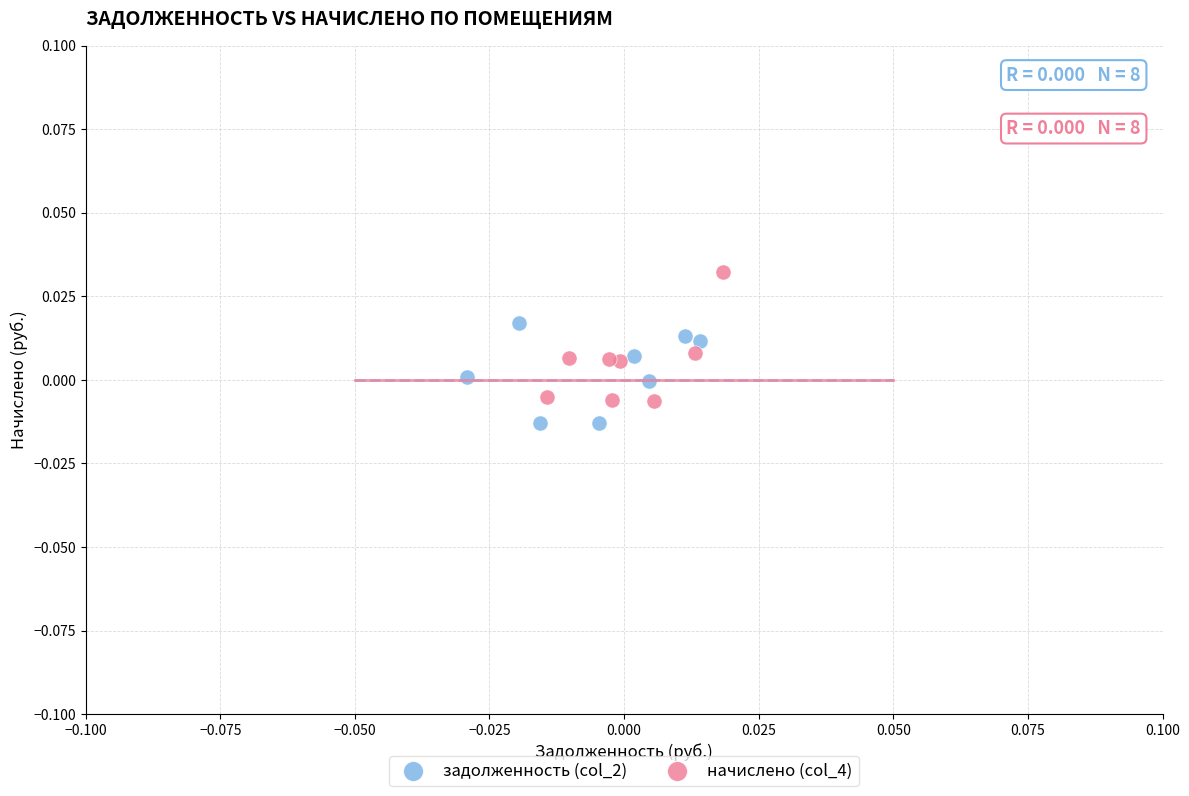

Which series has the largest Y range (max minus min)?

начислено (col_4)